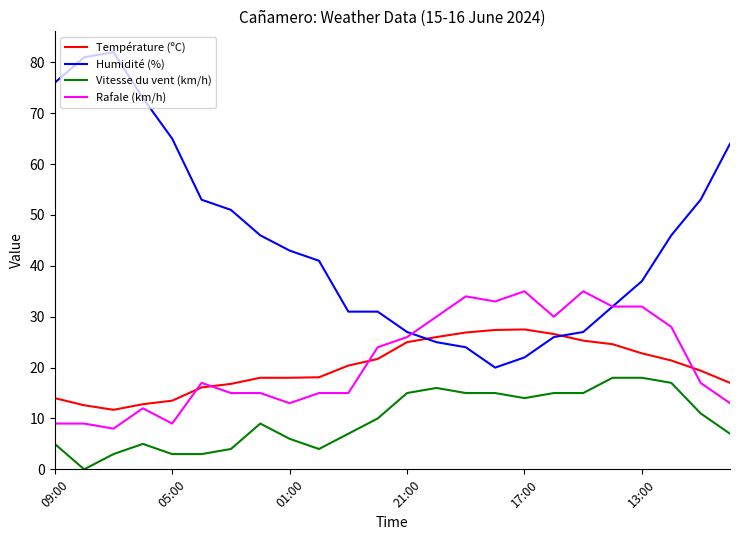

Which series has the largest total across all categories?

Humidité (%)